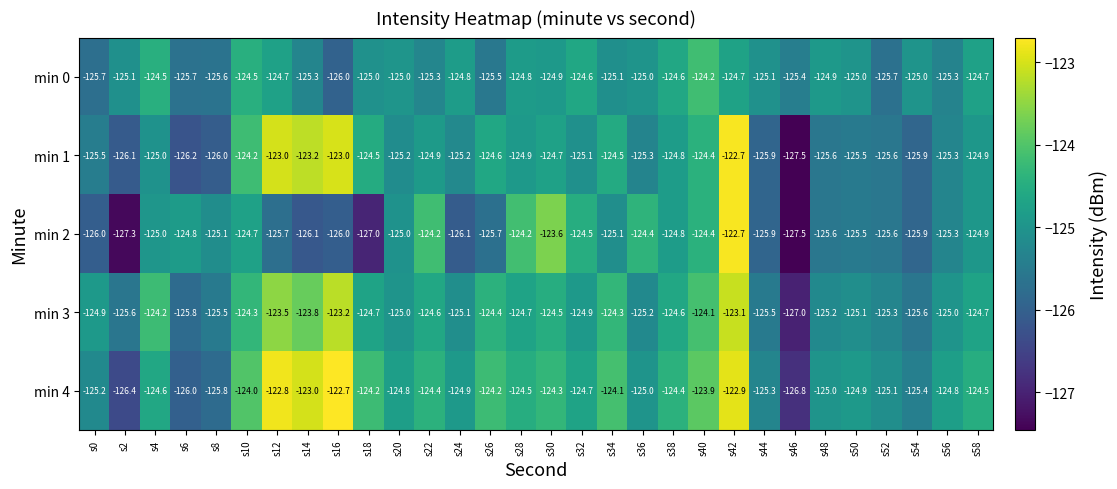

Read the min 0 value at s32.

-124.6